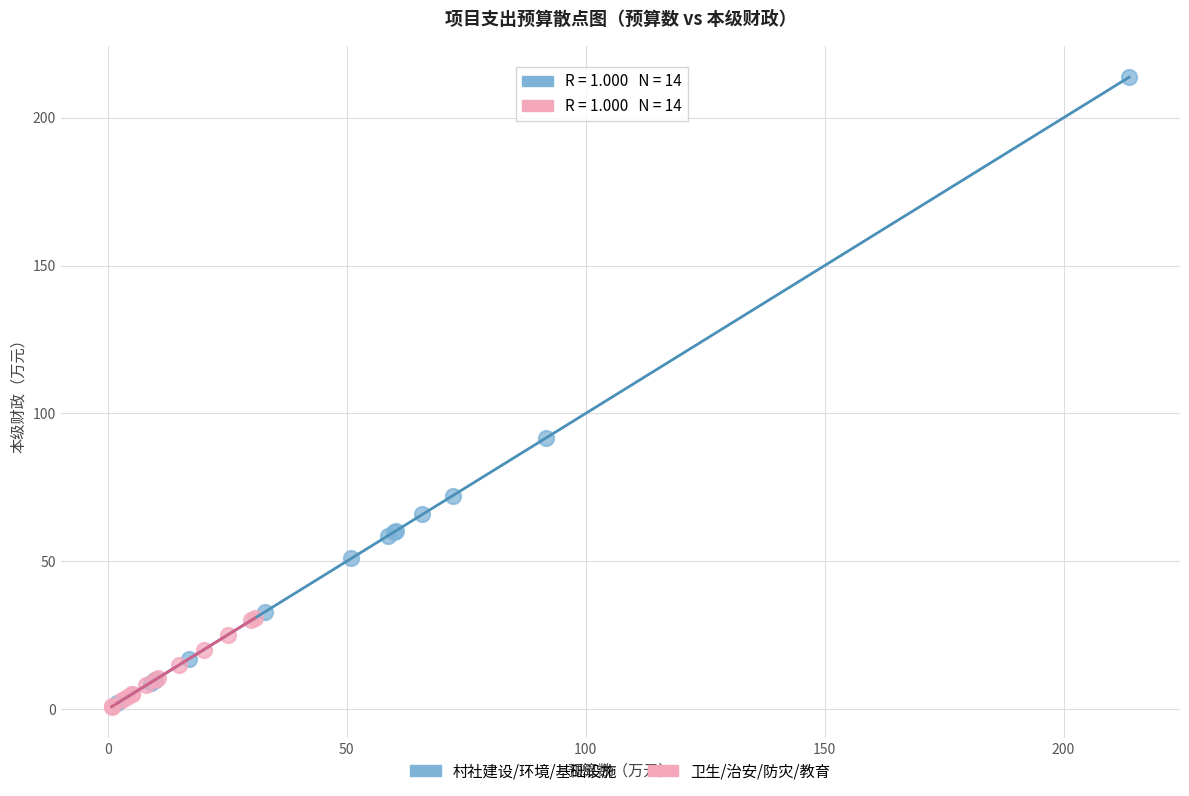

What are all the series names shown in the legend?

村社建设/环境/基础设施, 卫生/治安/防灾/教育